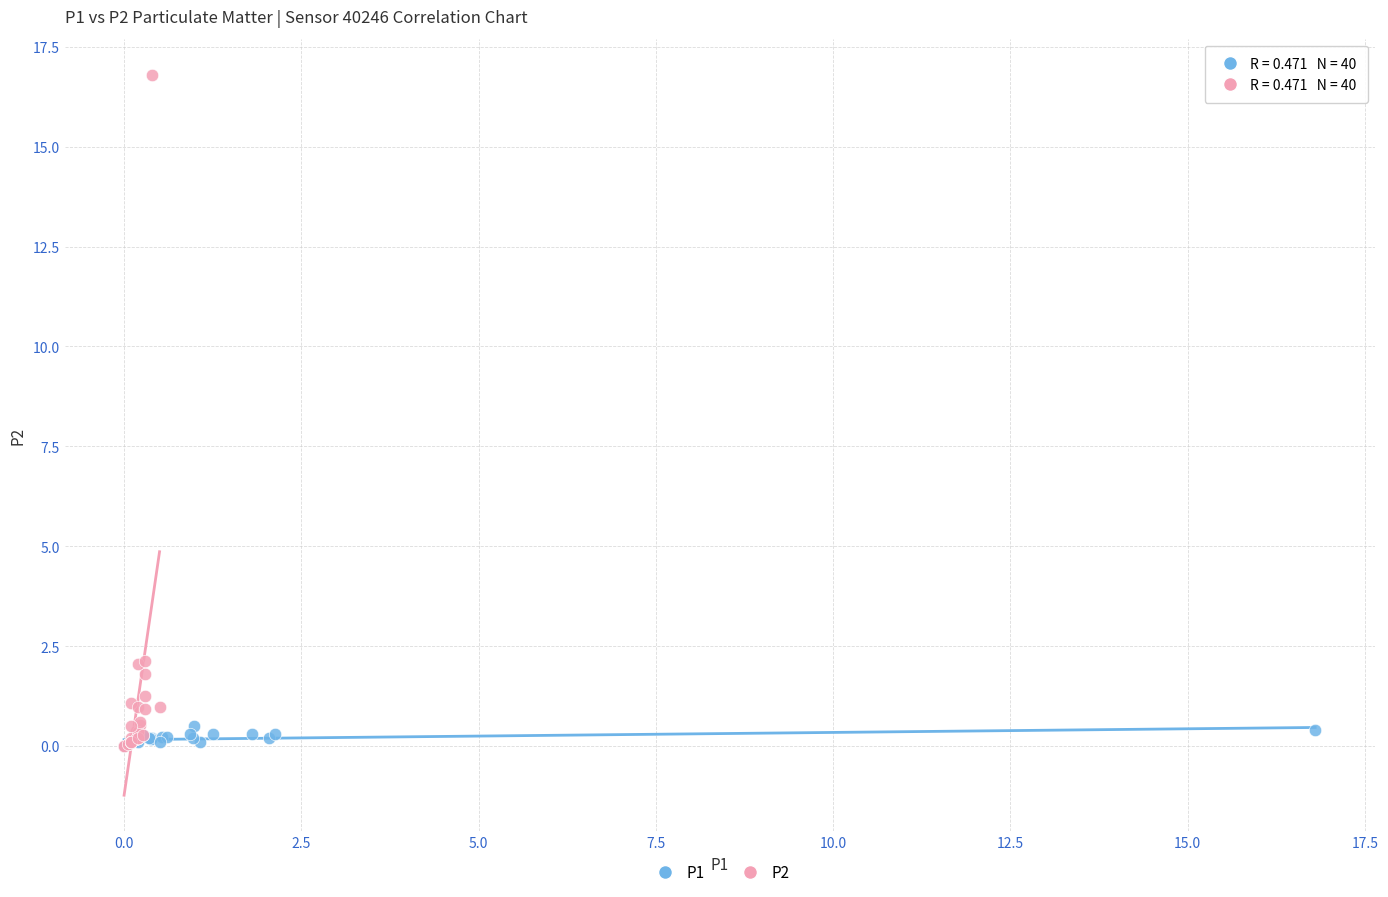

Which series has the largest Y range (max minus min)?

P2